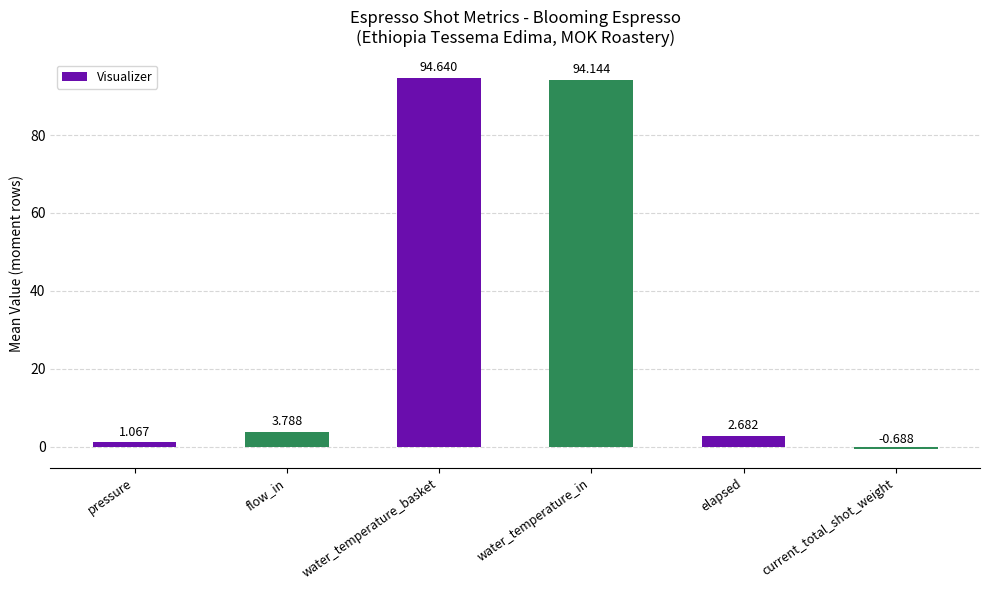

What is the average value?

32.6